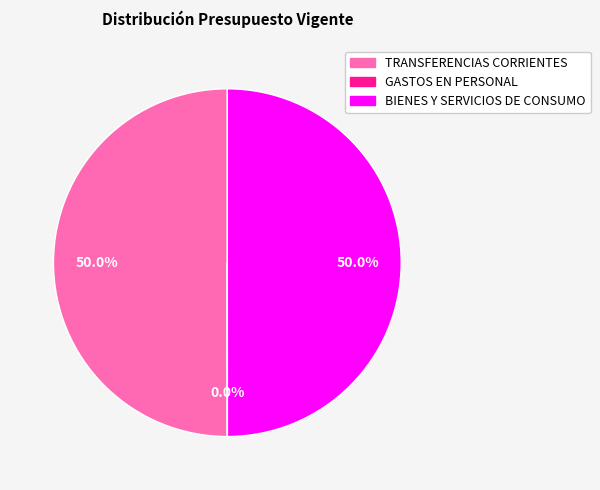

What percentage is NOT represented by BIENES Y SERVICIOS DE CONSUMO?

50.0%